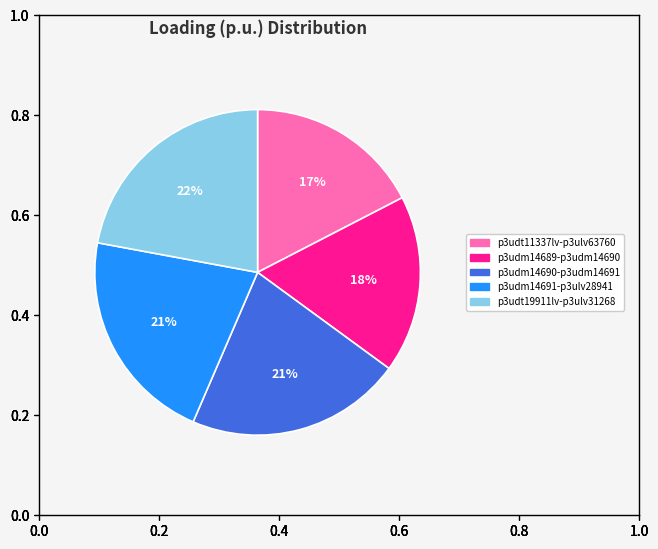

Which category has the biggest portion of the pie?

p3udt19911lv-p3ulv31268